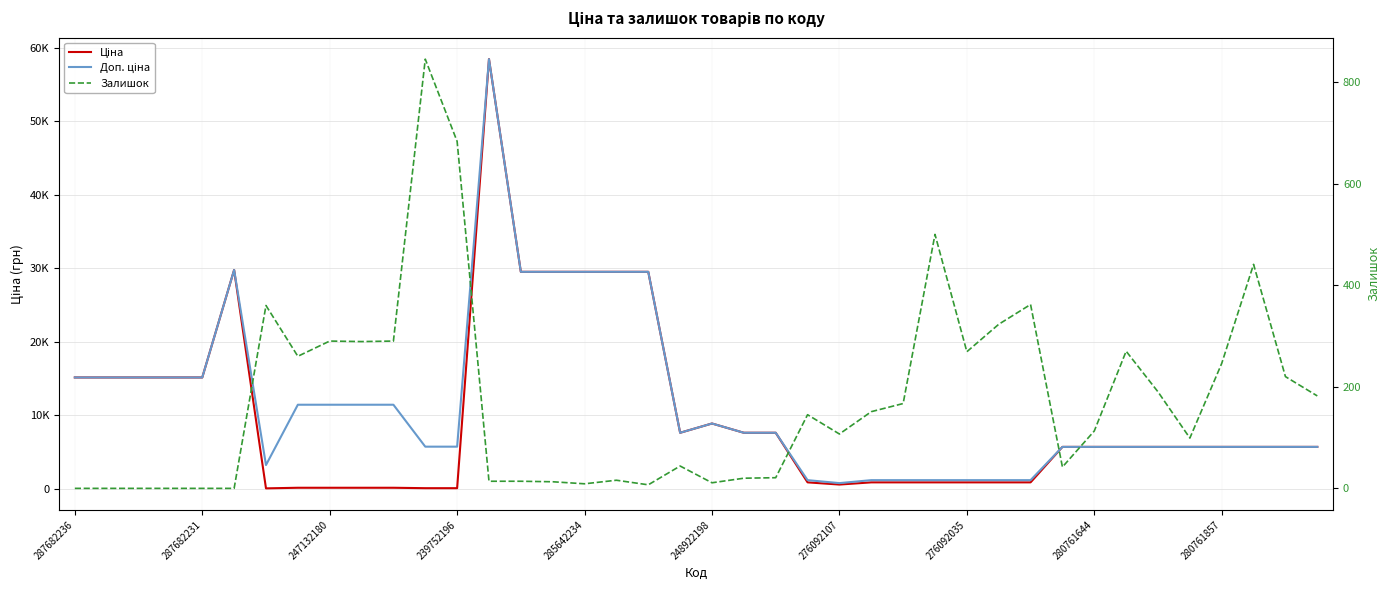

What is the difference between the maximum and second lowest values in the Доп. ціна series?

57276.8